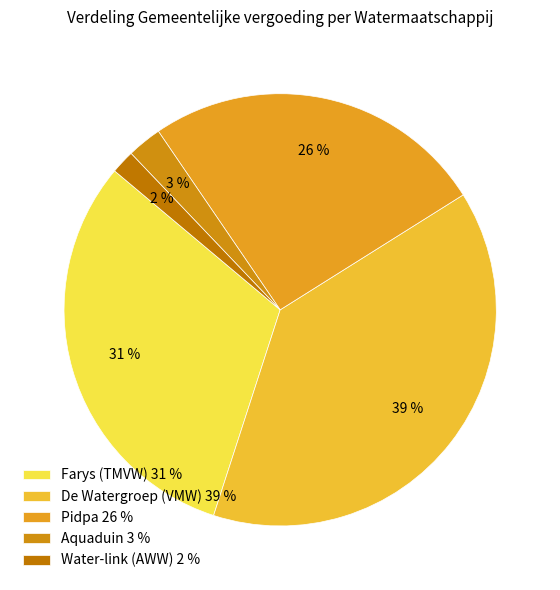

Is there a majority slice in this chart?

No